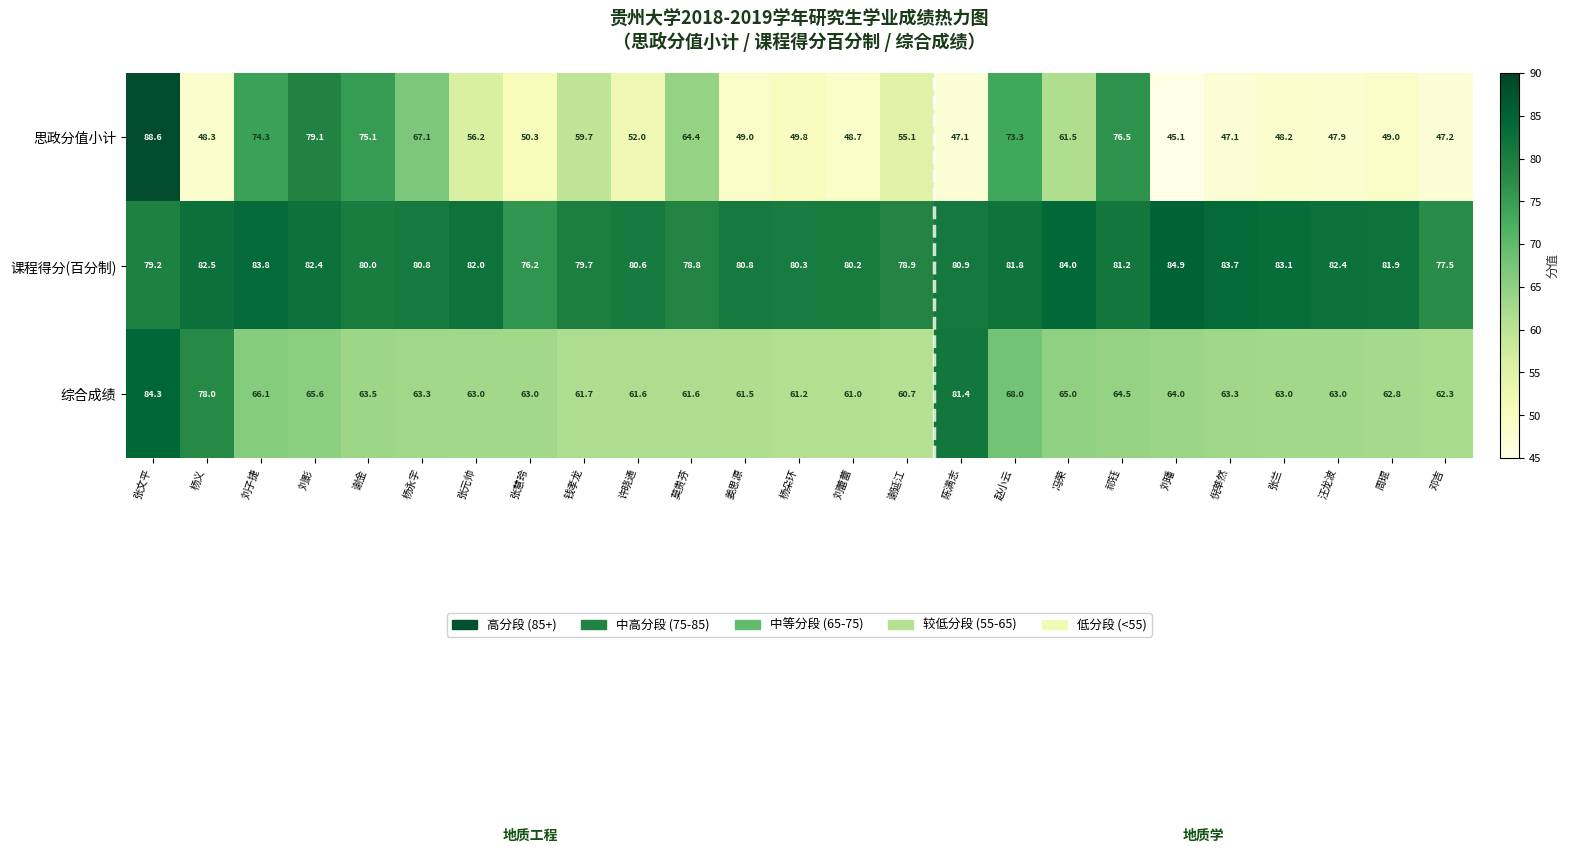

Rank the series by their maximum value, from lowest to highest.

综合成绩, 课程得分(百分制), 思政分值小计